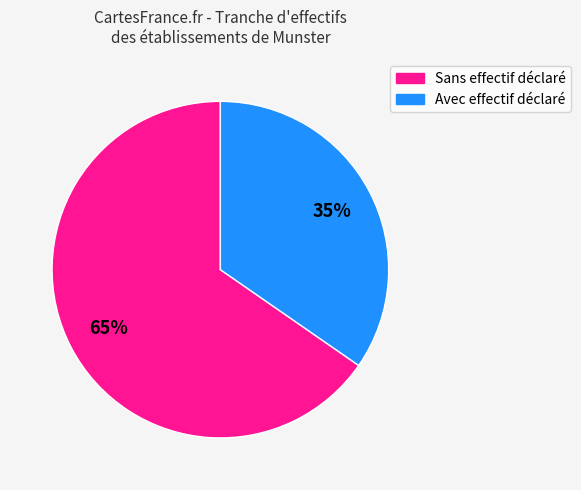

Is there any slice that represents more than half of the pie?

Yes